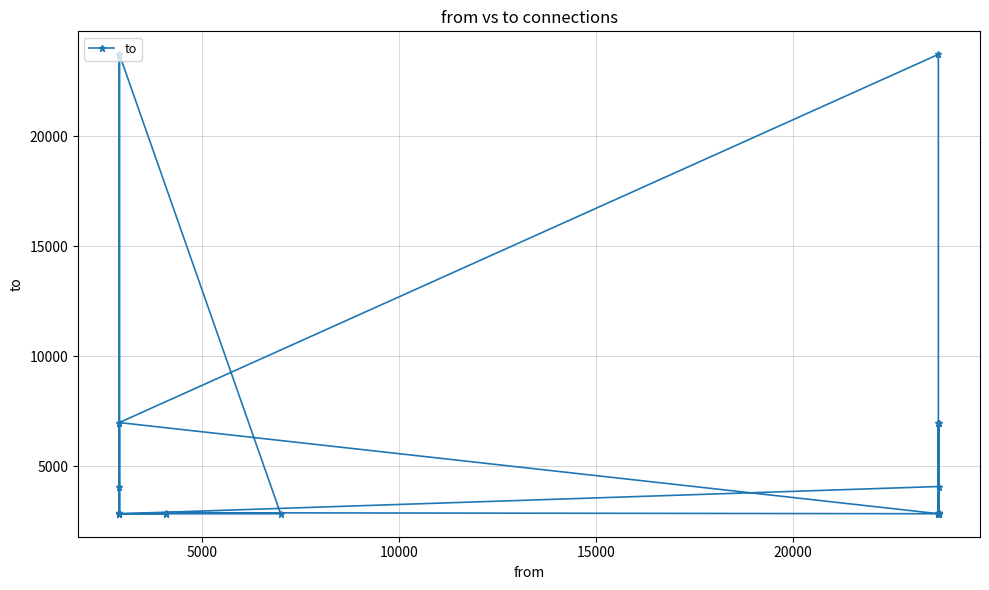

Does the chart have visible grid lines?

Yes